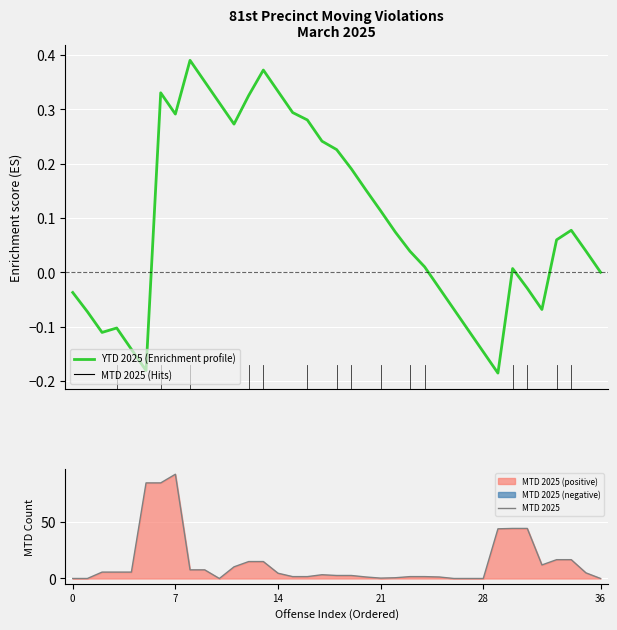

How many times do MTD 2025 and YTD 2025 cross each other?

2